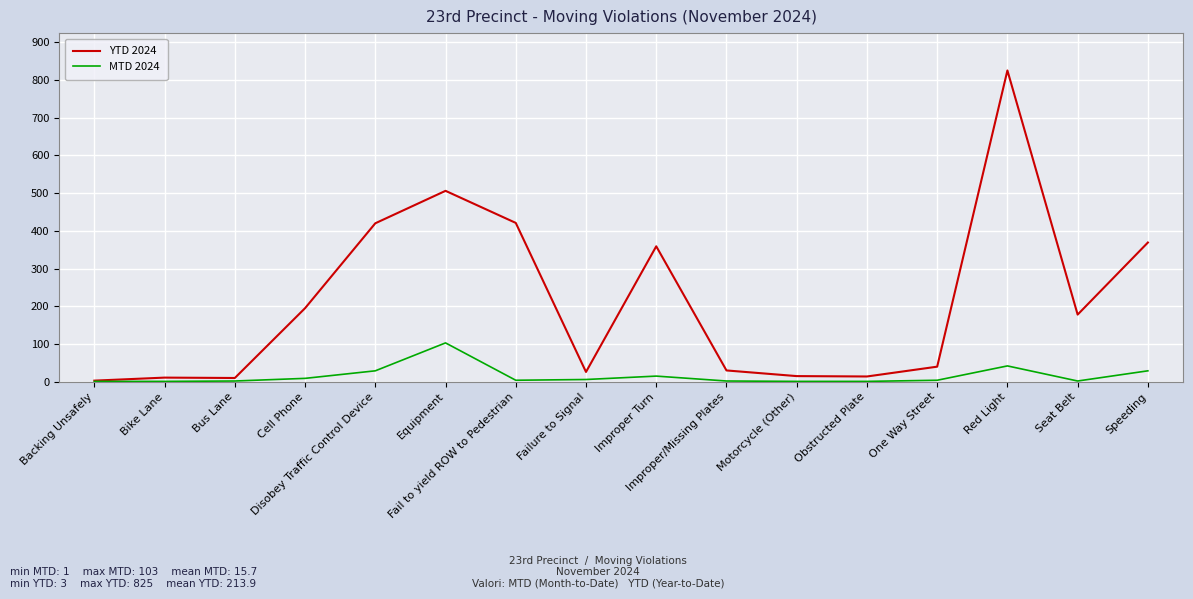

What is the difference between the maximum and minimum values in the YTD 2024 series?

822